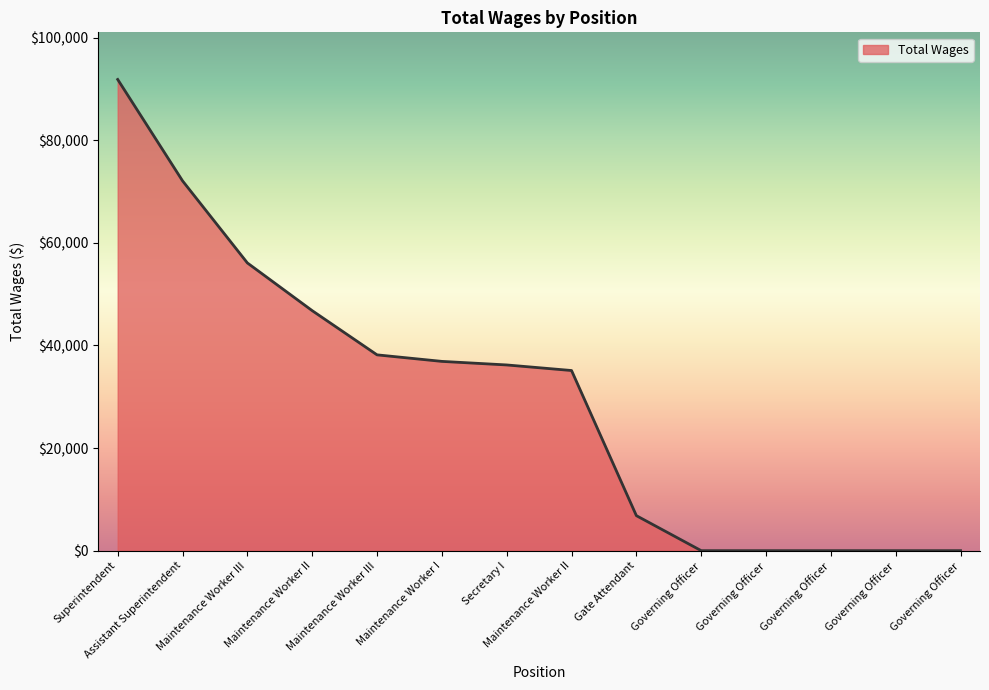

Reading left to right, what are all the values shown in this chart?

Superintendent=91850	Assistant Superintendent=72088	Maintenance Worker III=56086	Maintenance Worker II=46784	Maintenance Worker III=38169	Maintenance Worker I=36895	Secretary I=36201	Maintenance Worker II=35115	Gate Attendant=6825	Governing Officer=0	Governing Officer=0	Governing Officer=0	Governing Officer=0	Governing Officer=0